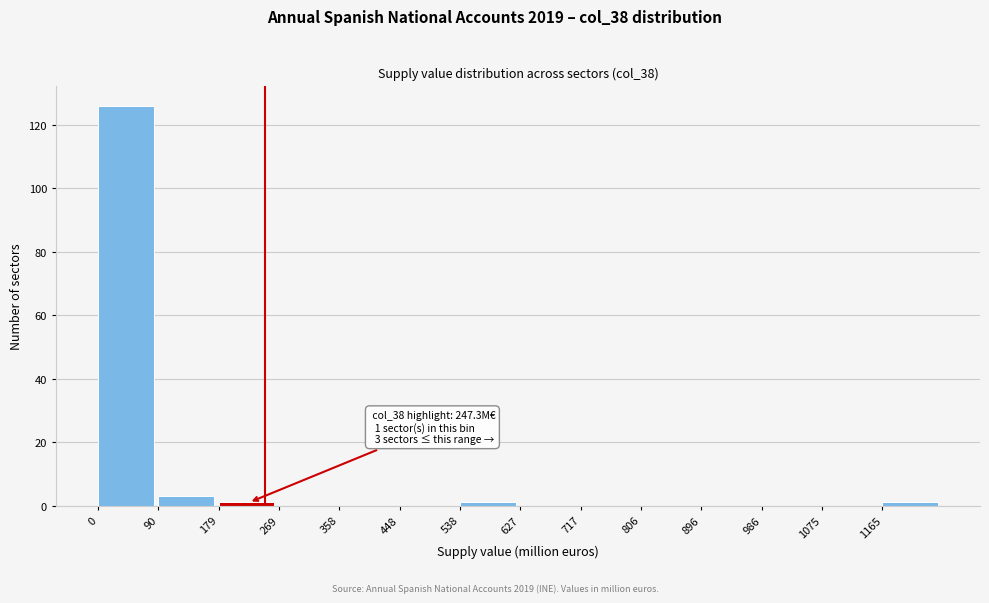

Which range on the x-axis has the tallest bar?

0 to 90